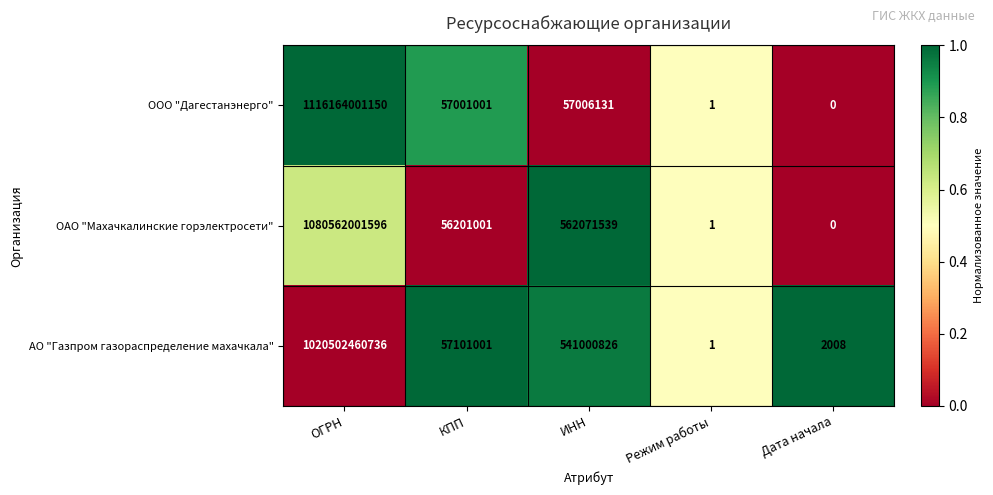

How many series are shown in this chart?

3